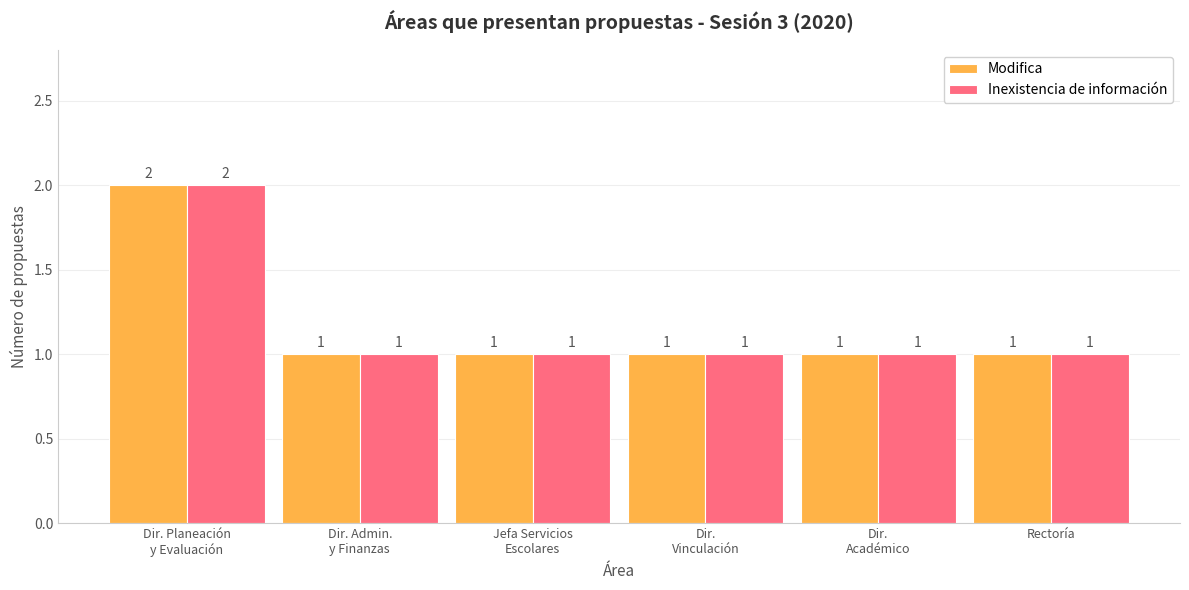

What are all the series names shown in the legend?

Modifica, Inexistencia de información